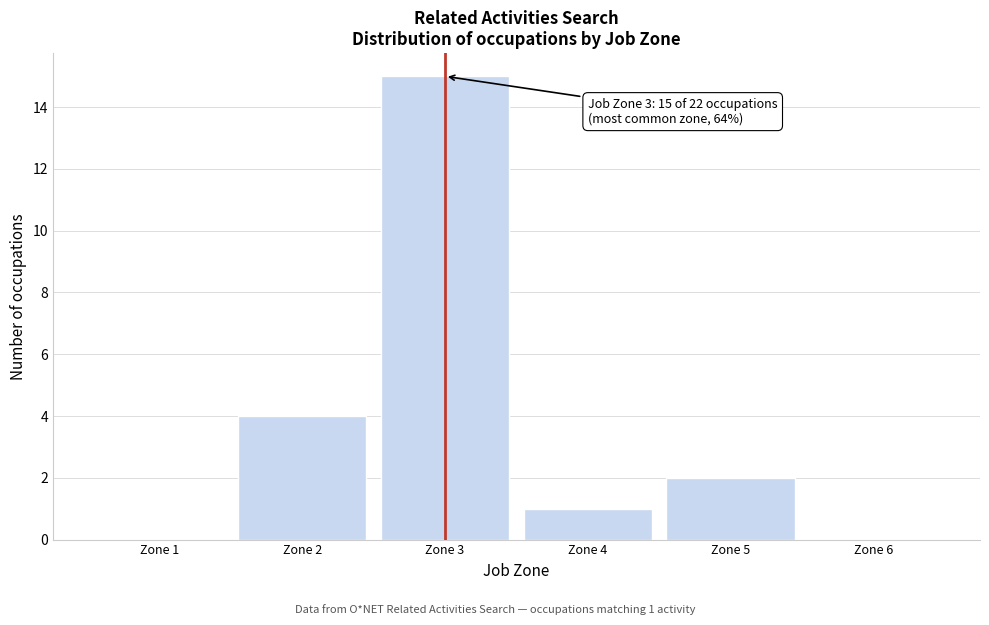

Over which range of the x-axis is the bar tallest?

2.5 to 3.5